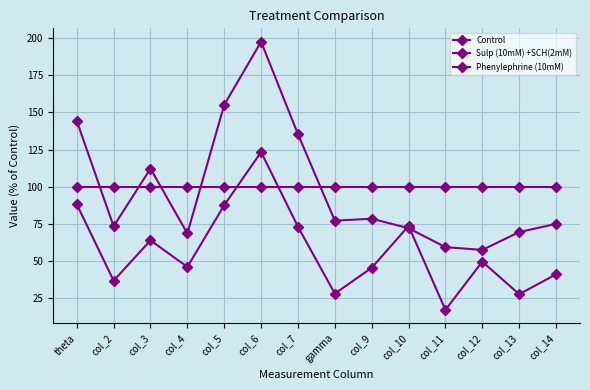

Which series has the largest total across all categories?

Control